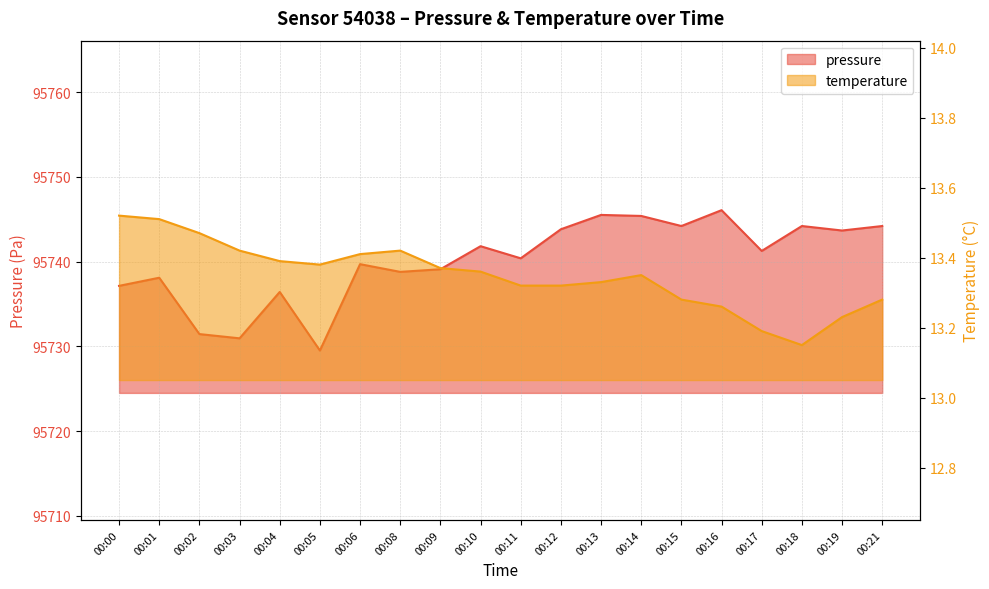

What are all the series names shown in the legend?

pressure, temperature